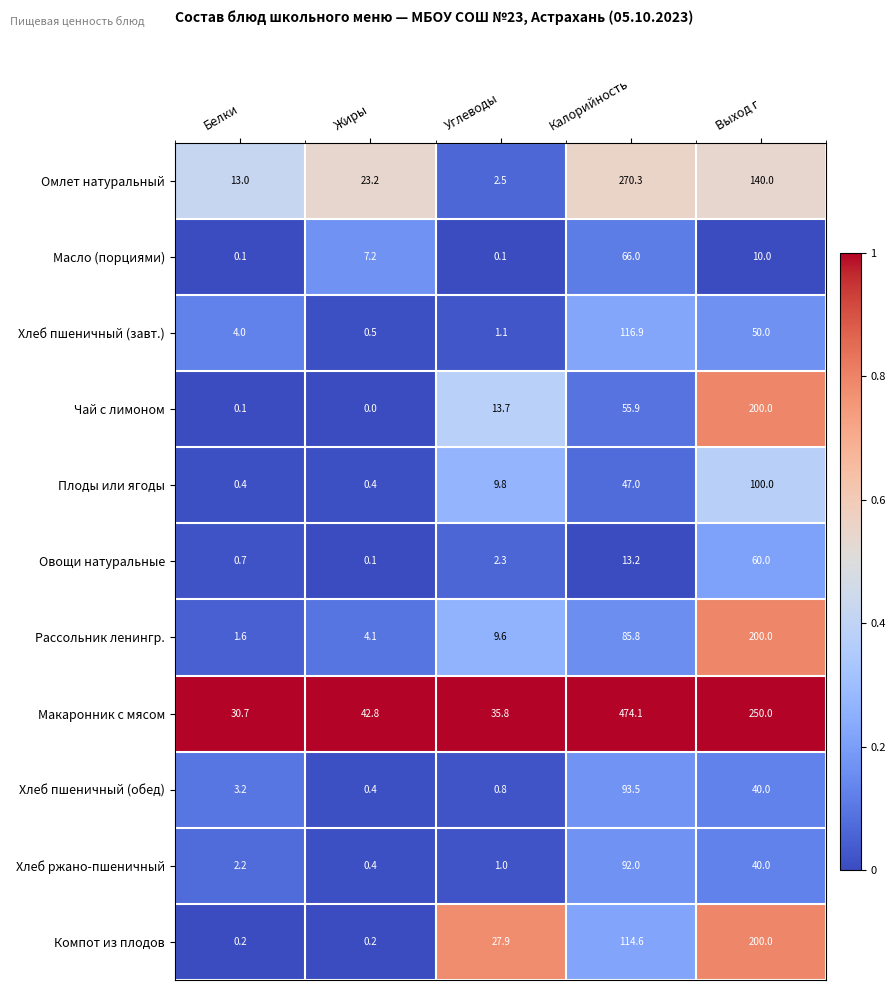

Is it true that Плоды или ягоды equals 100.0 at Выход г?

True